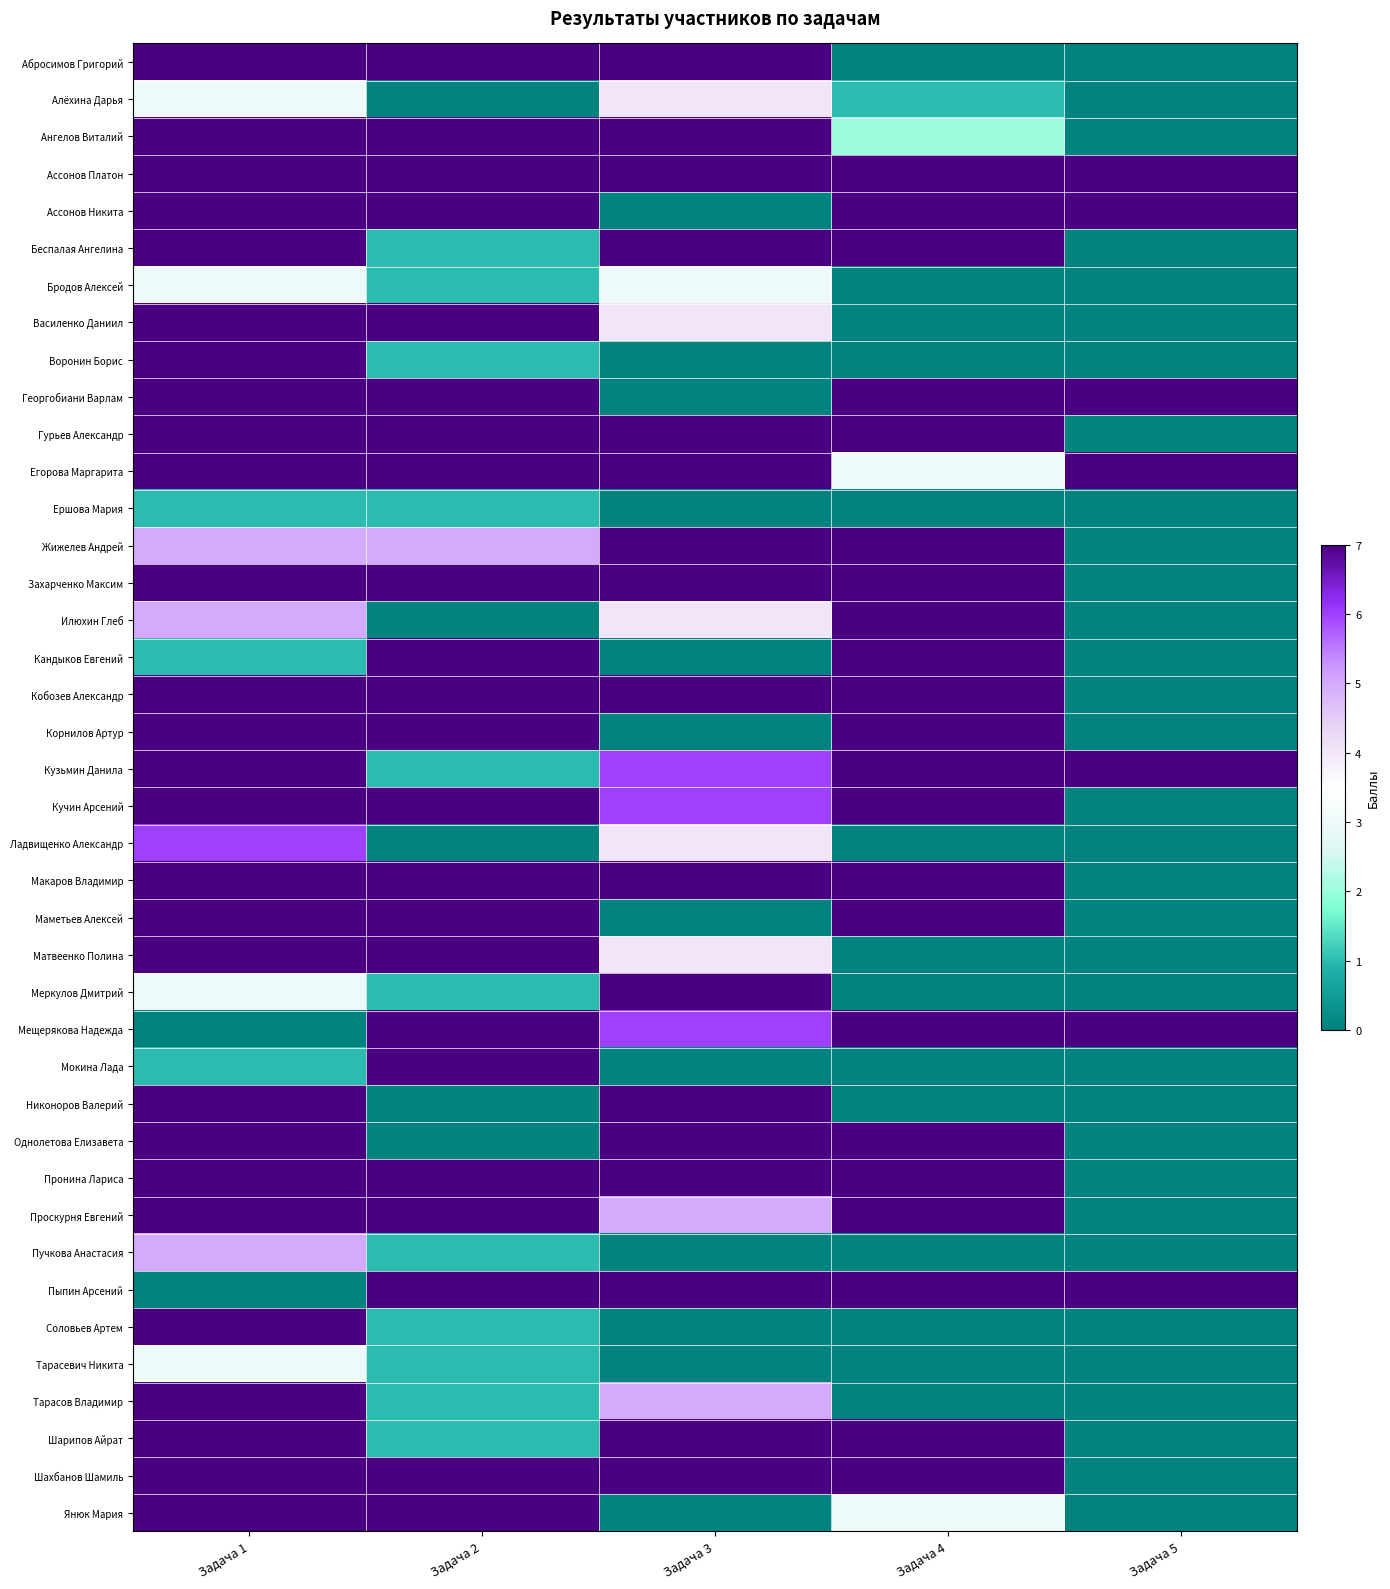

Which series has the largest total across all categories?

Ассонов Платон